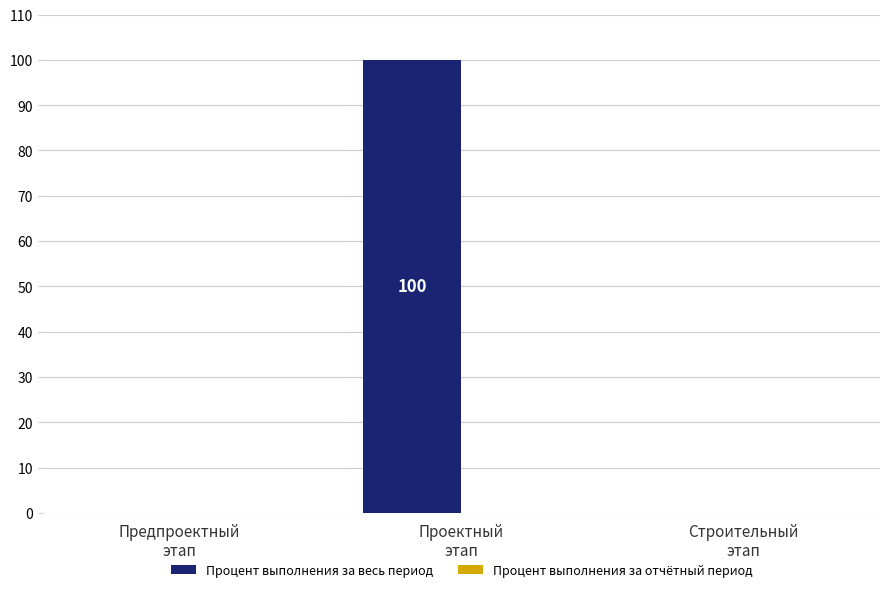

What is the sum of all values?

100